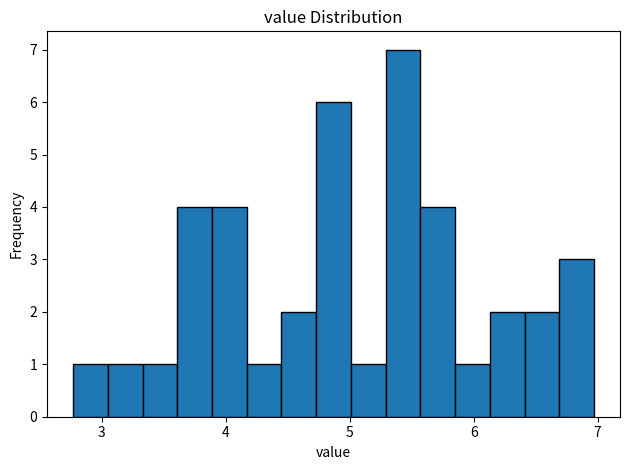

Around what value on the x-axis is the tallest bar? Give the approximate position of its centre, as read against the axis.

5.4